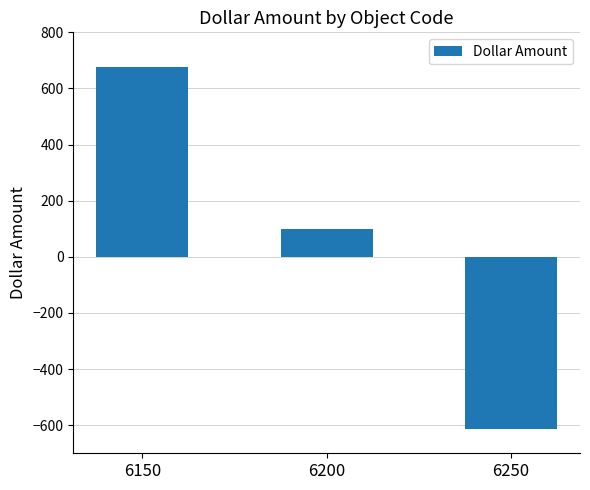

What is the difference between the maximum and minimum values?

1291.3